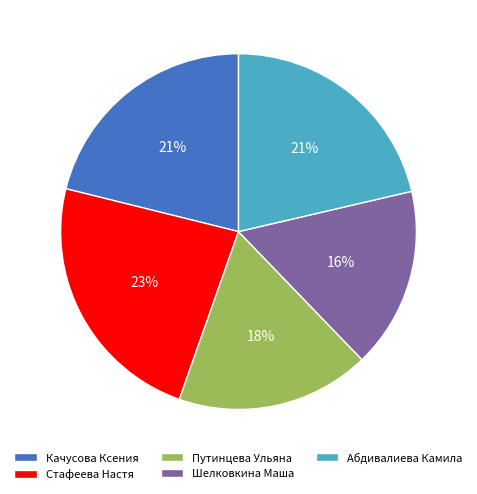

The Шелковкина Маша slice represents 16% of the pie. True or false?

True